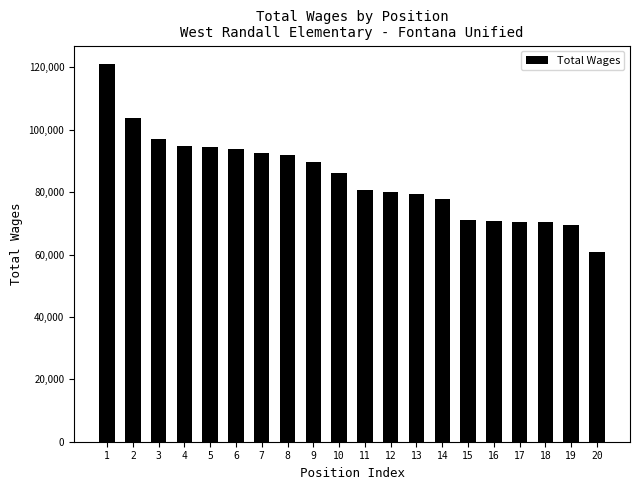

Are the bars horizontal?

No